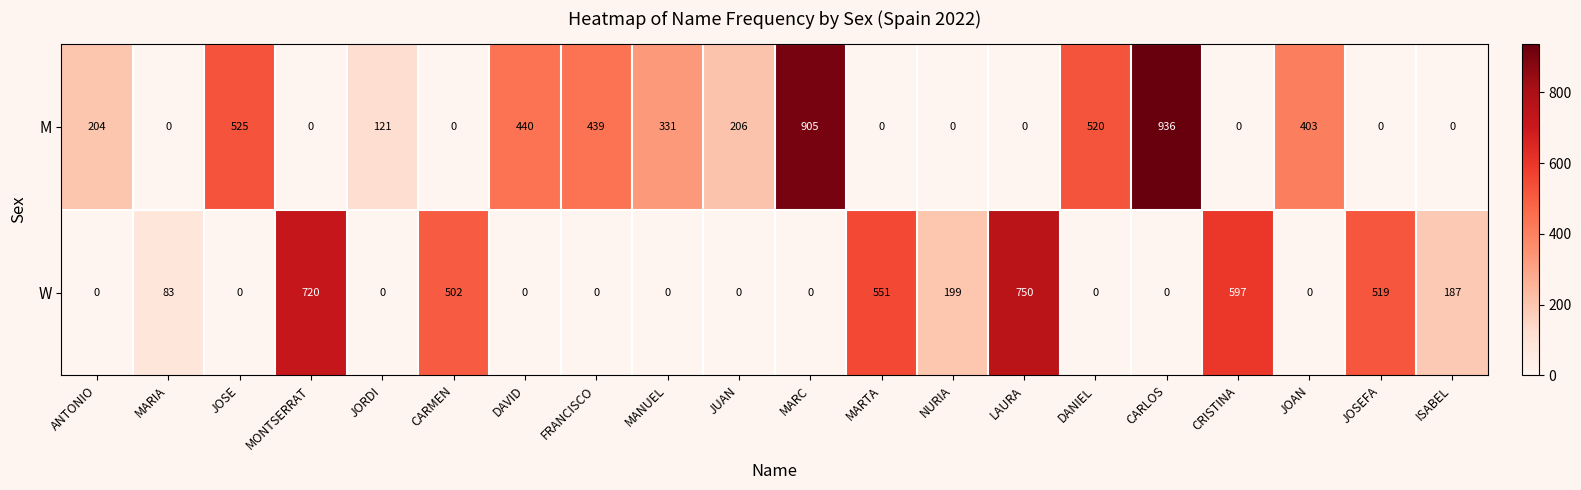

Count the number of data series in this chart.

2